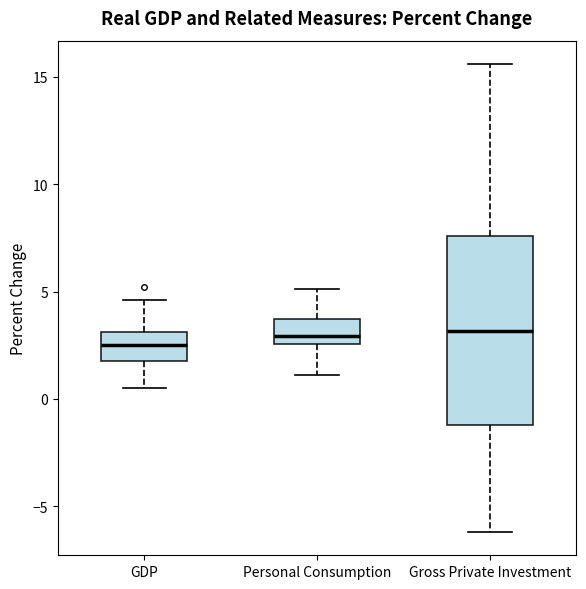

Comparing the boxes themselves (not the whiskers), which one is the tallest?

Gross Private Investment